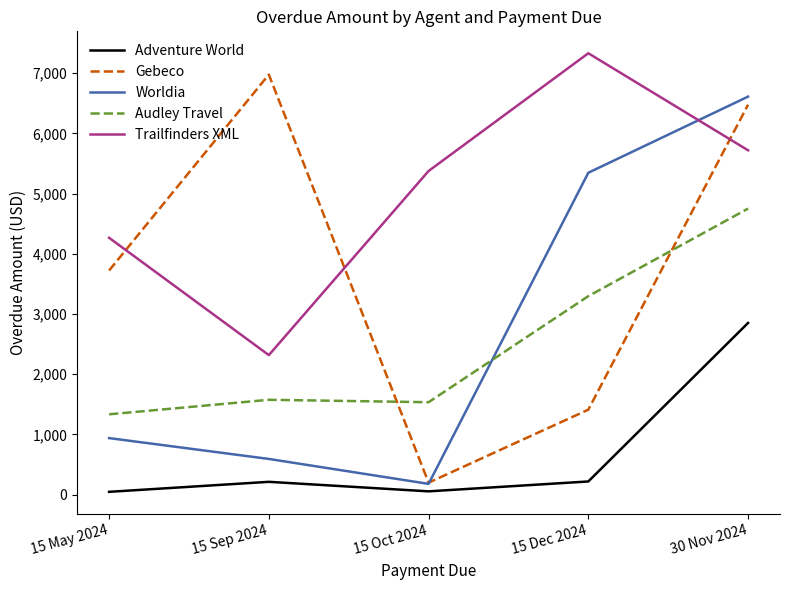

What is the total value across all series at 15 Oct 2024?

7347